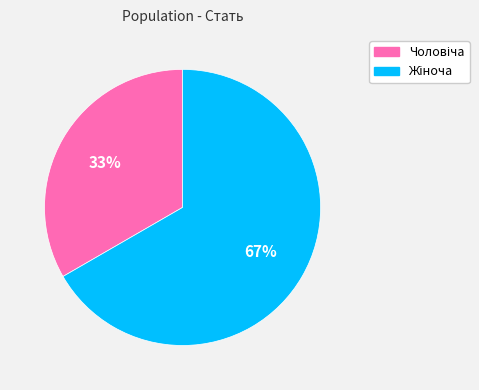

To the nearest percent, what is the average slice percentage?

50%